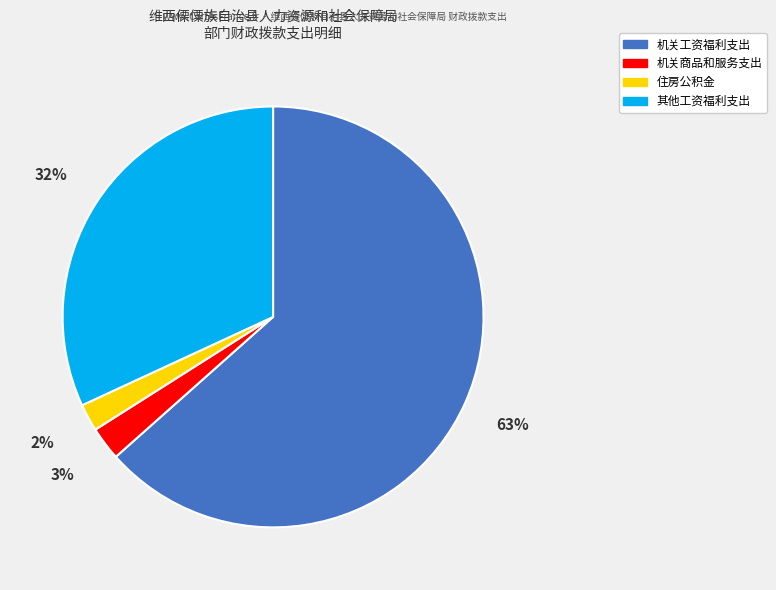

How many segments does this pie chart have?

4